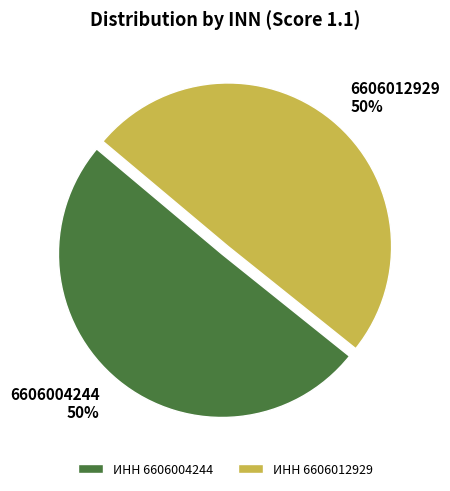

The ИНН 6606004244 slice represents 50% of the pie. True or false?

True